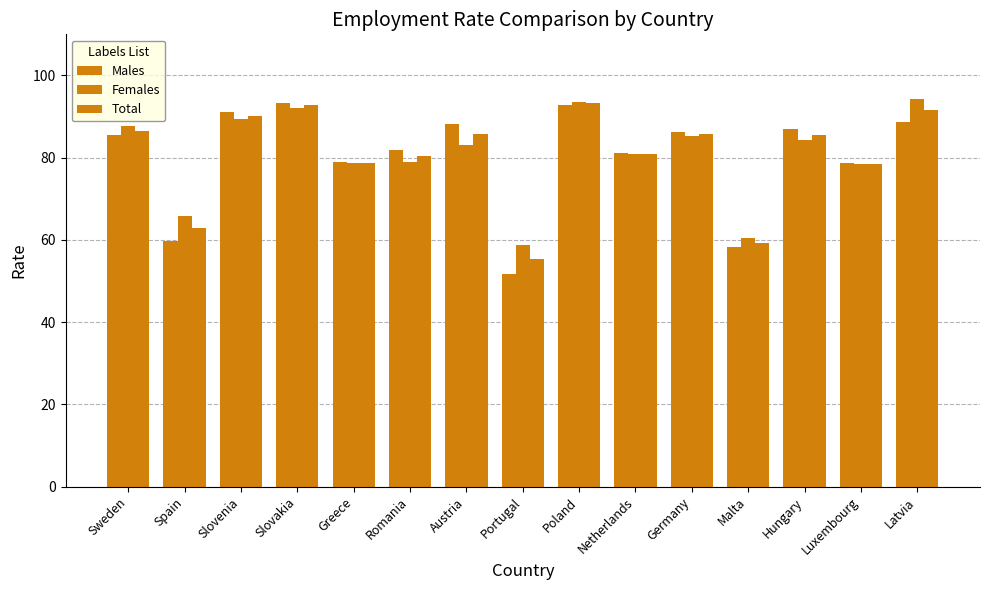

What is the label of the 7th bar from the right?

Poland